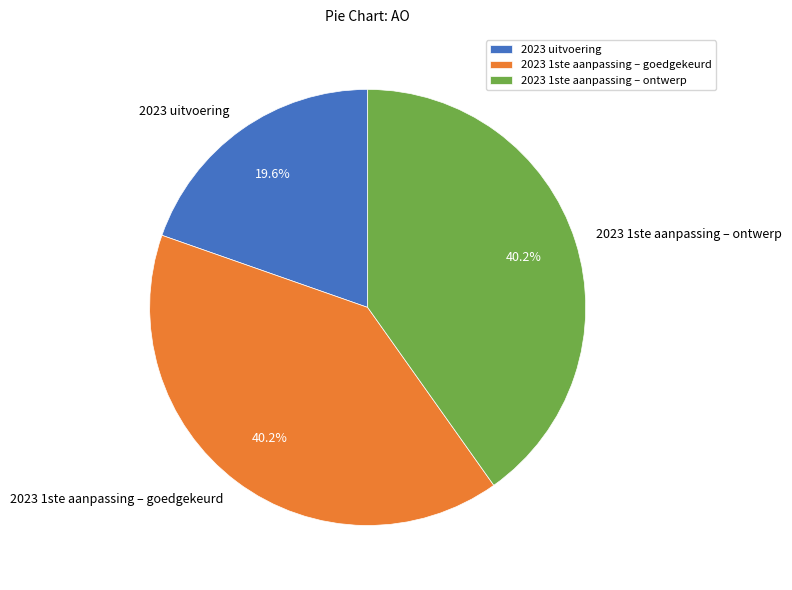

How many slices are in this pie chart?

3